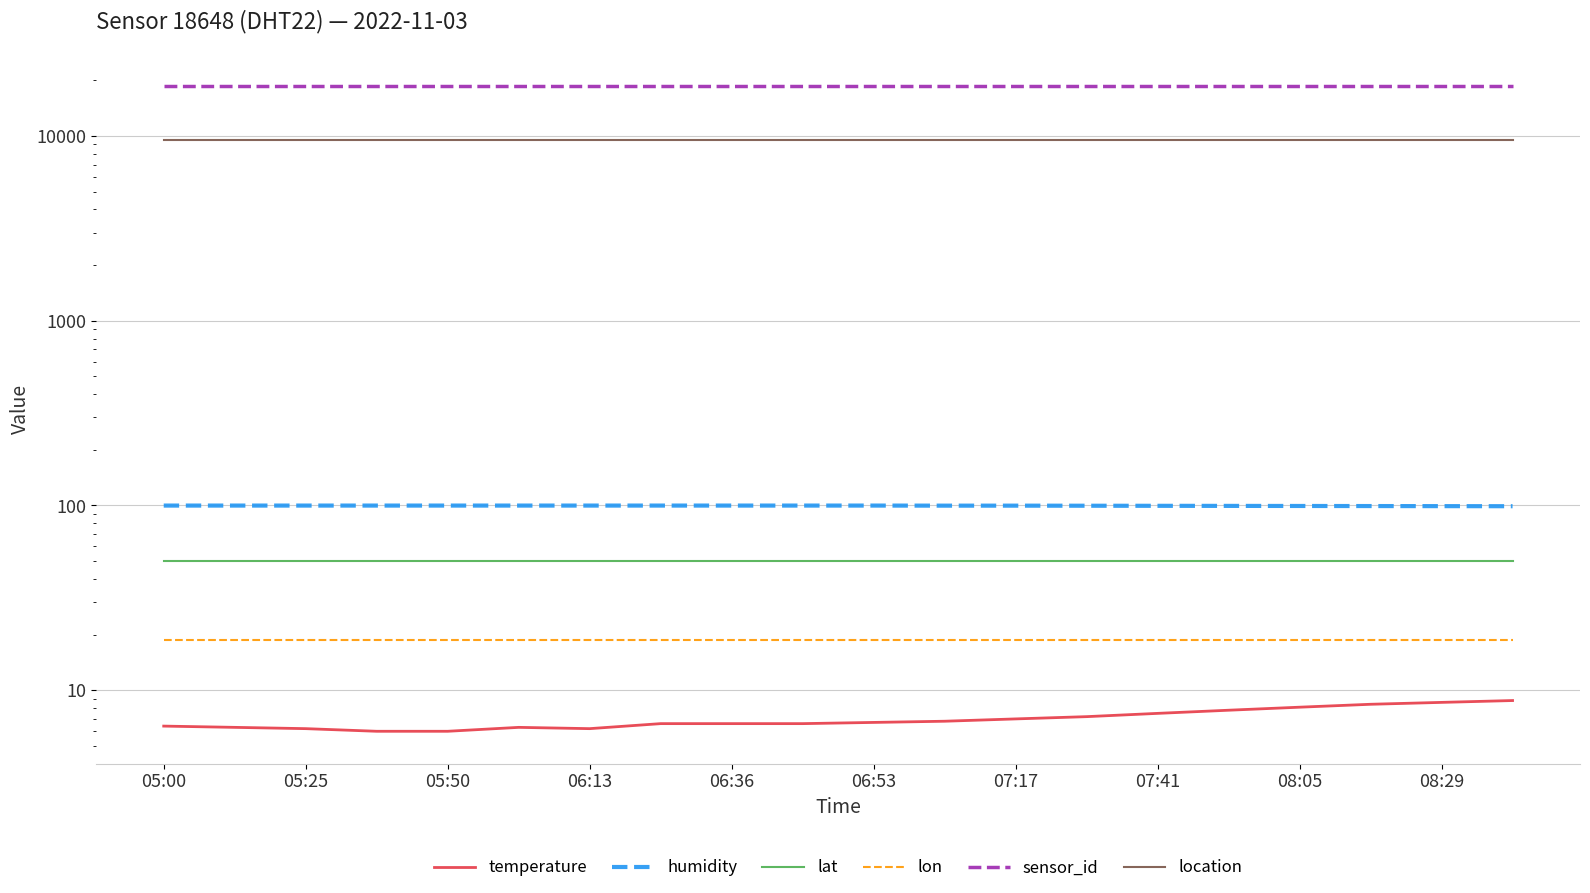

What is the average value of the sensor_id series?

18648.0